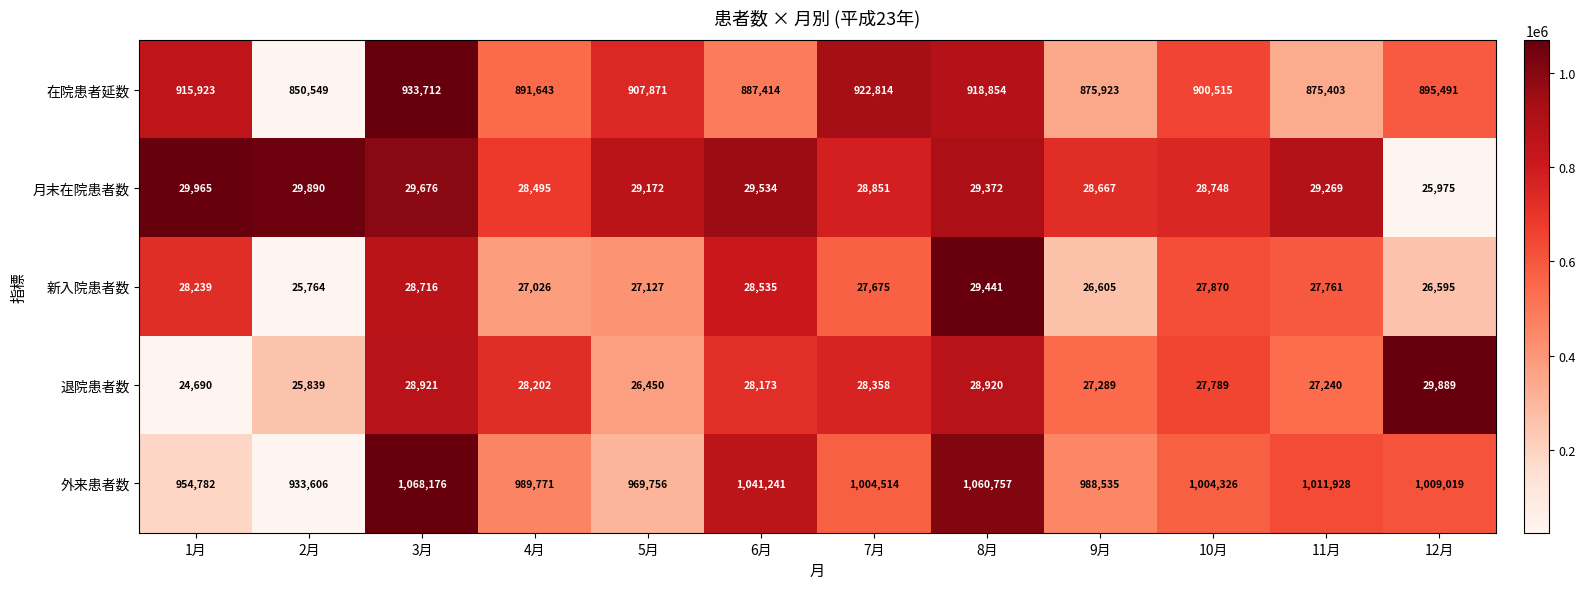

Which series has the largest range (max minus min)?

外来患者数